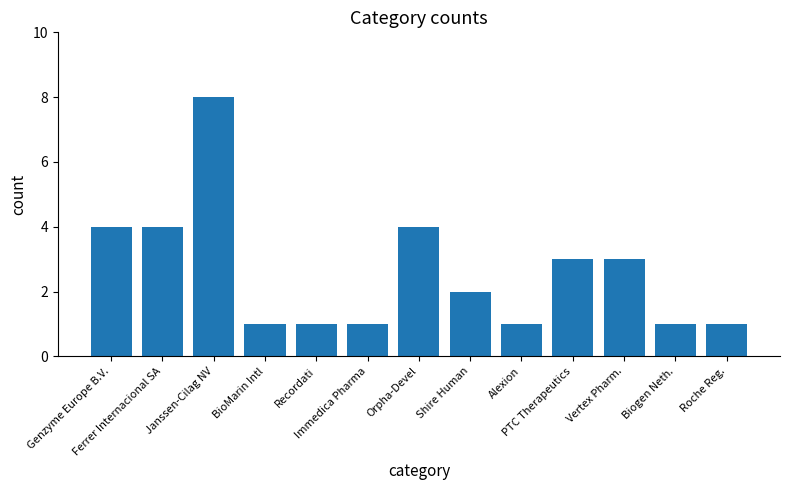

Reading right to left, transcribe all the data shown in this chart.

1	1	3	3	1	2	4	1	1	1	8	4	4